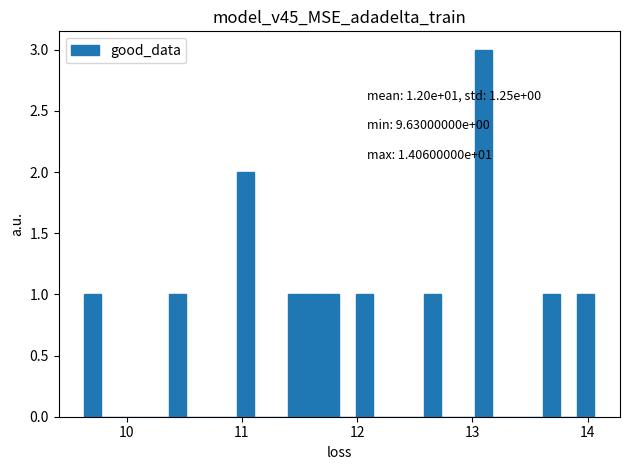

Around what value on the x-axis is the tallest bar? Give the approximate position of its centre, as read against the axis.

13.1